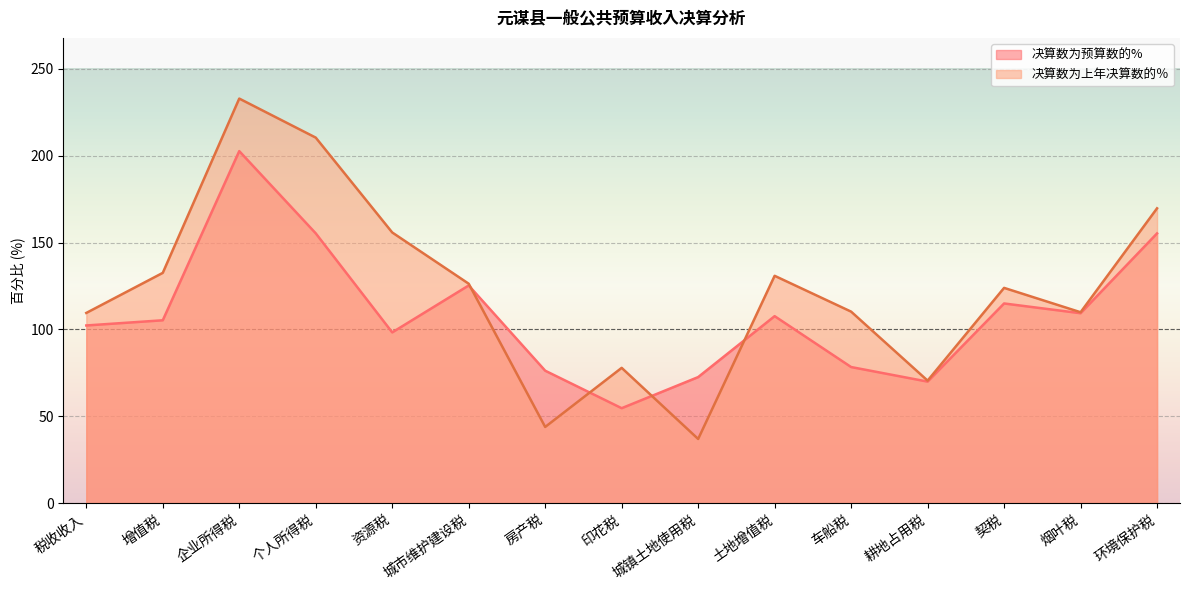

What value does the 决算数为上年决算数的％ series have at 房产税?

43.9